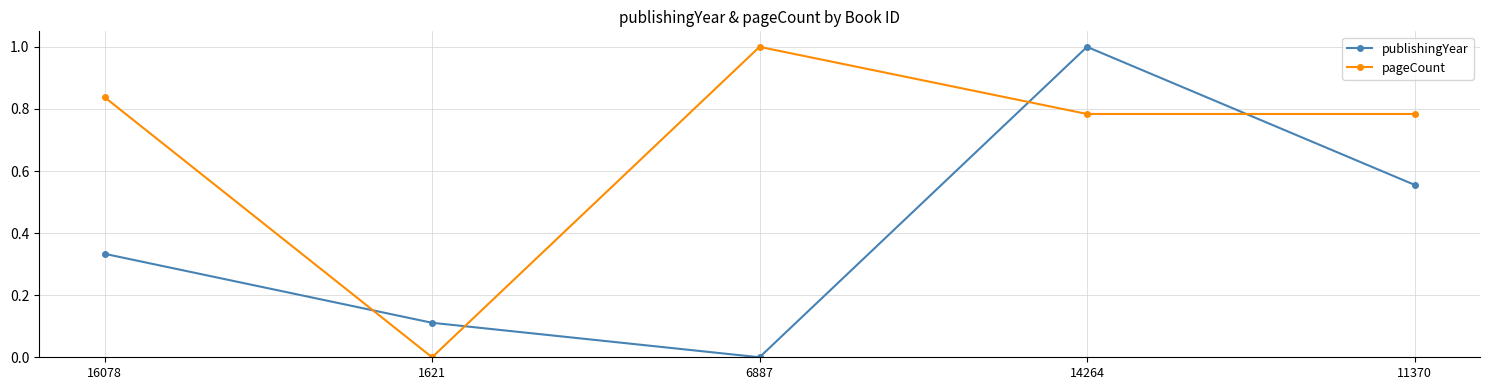

List the series in order of their overall mean, highest first.

pageCount, publishingYear